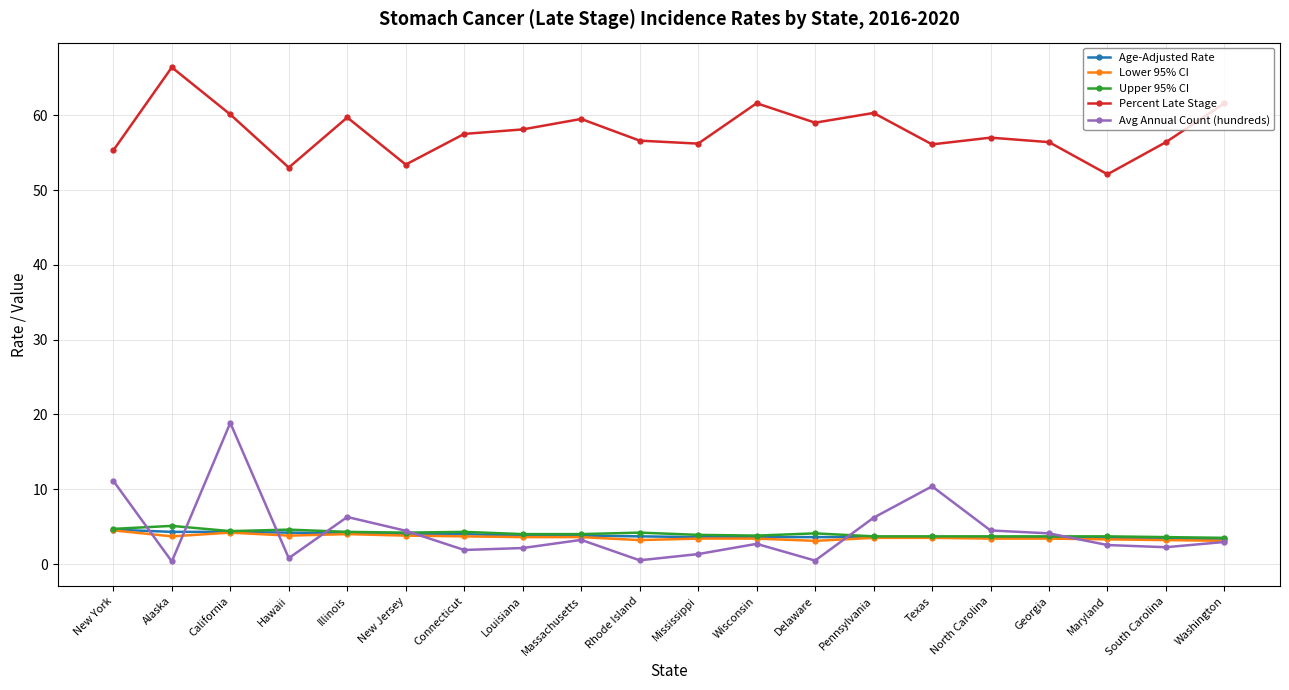

True or false: Avg Annual Count (hundreds) and Percent Late Stage cross at least once.

False